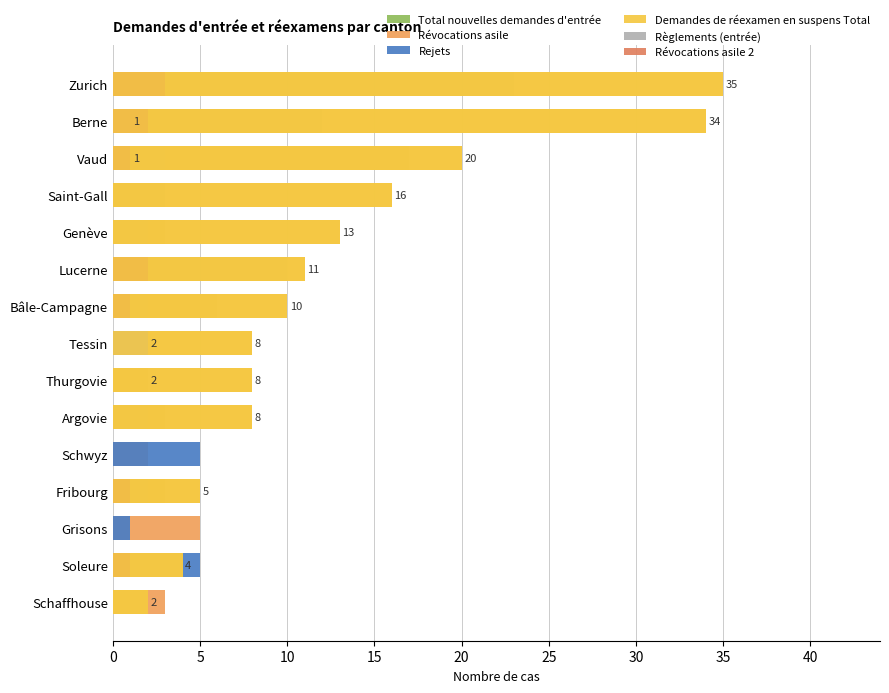

What is the difference between the highest and lowest values at 10?

5